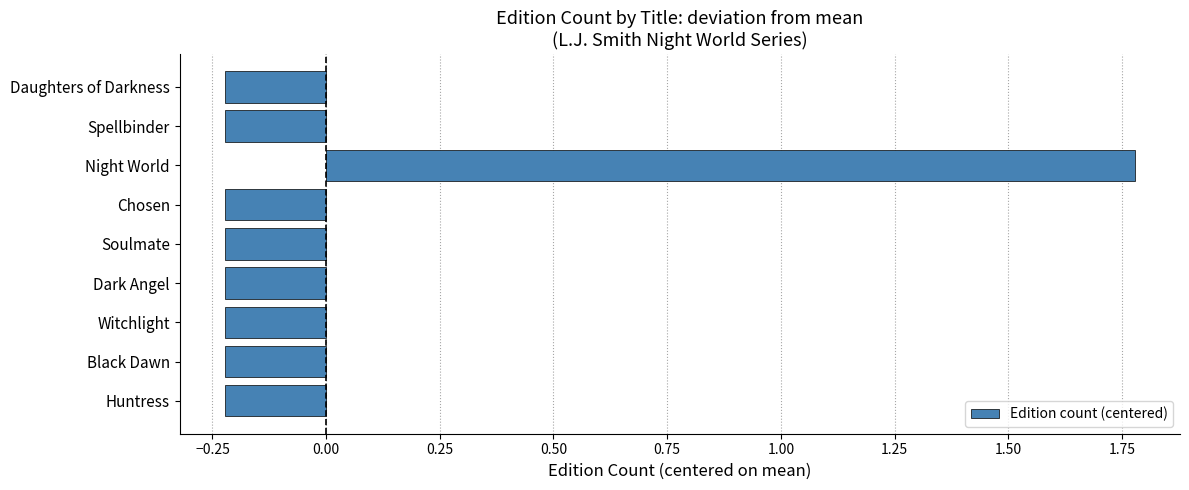

Between Night World and Spellbinder, which is larger?

Night World